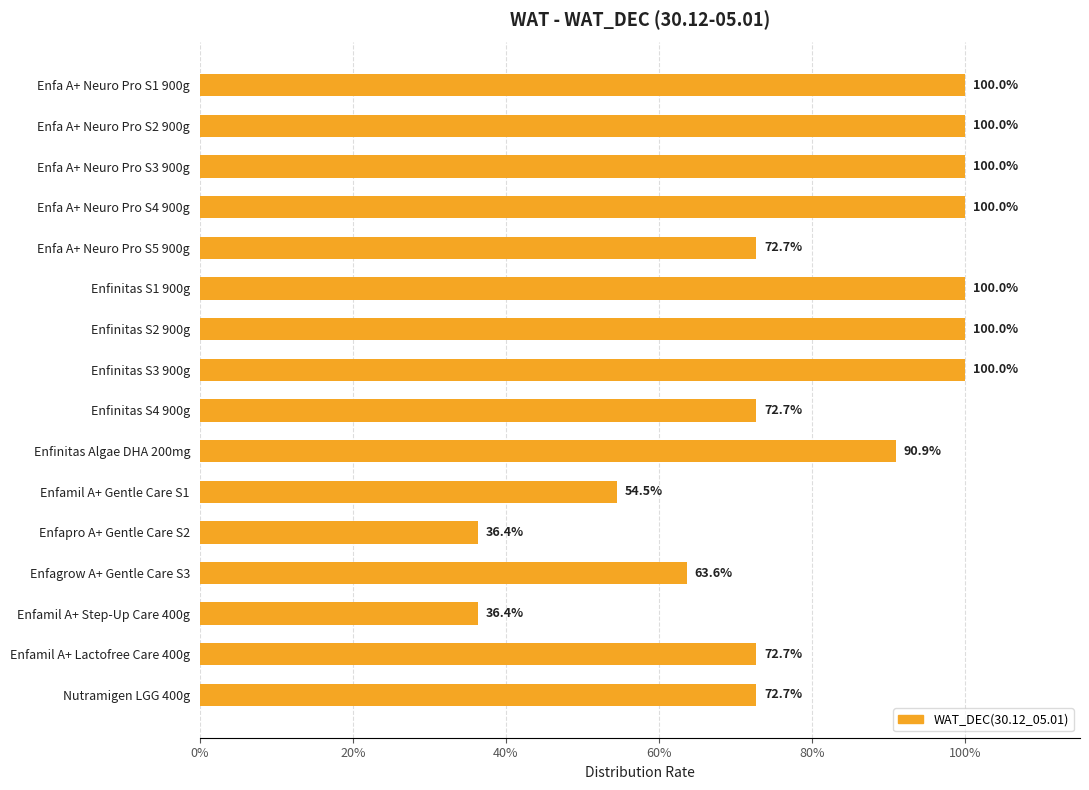

Does the chart contain any negative values?

No